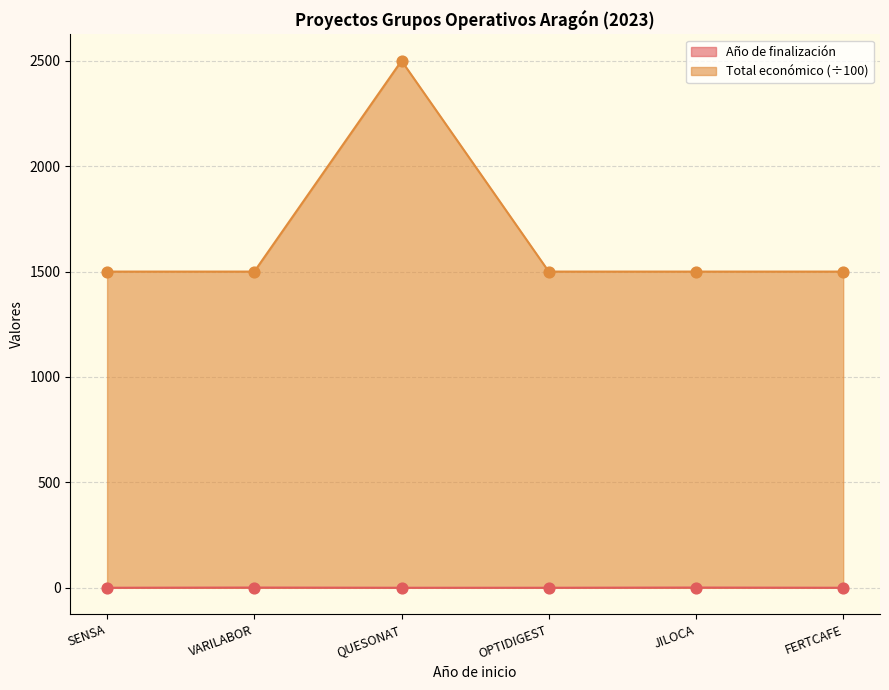

What are all the series names shown in the legend?

Año de finalización, Total económico (÷100)